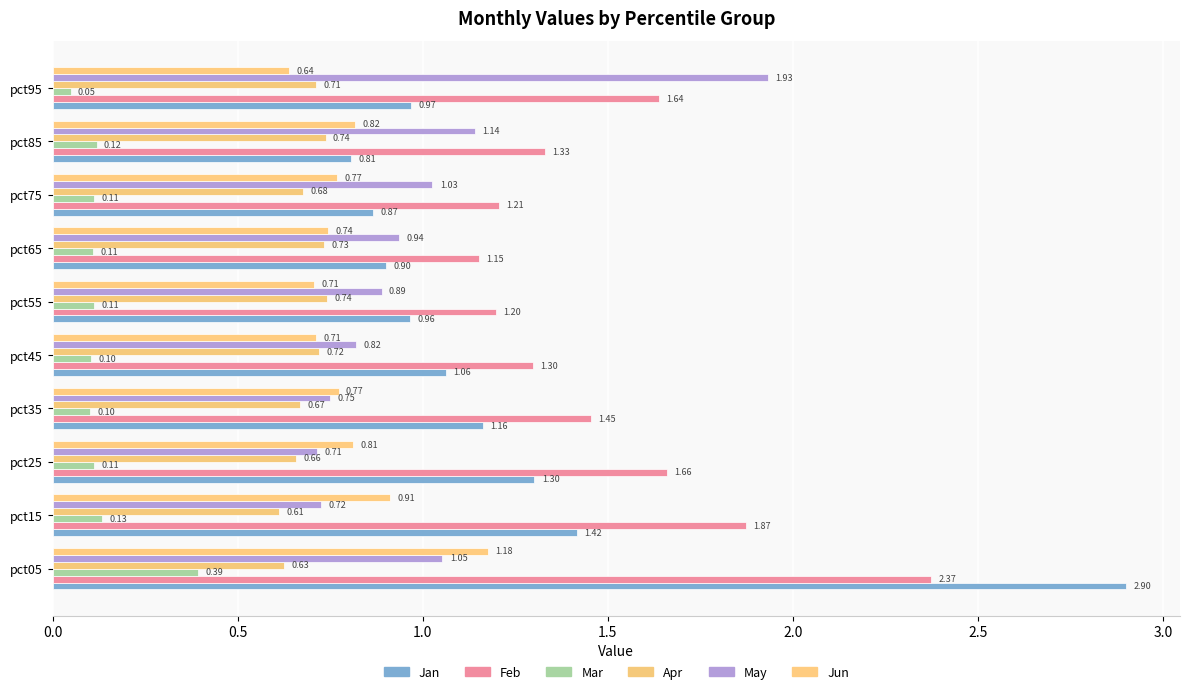

What is the average value of the Jan series?

1.2